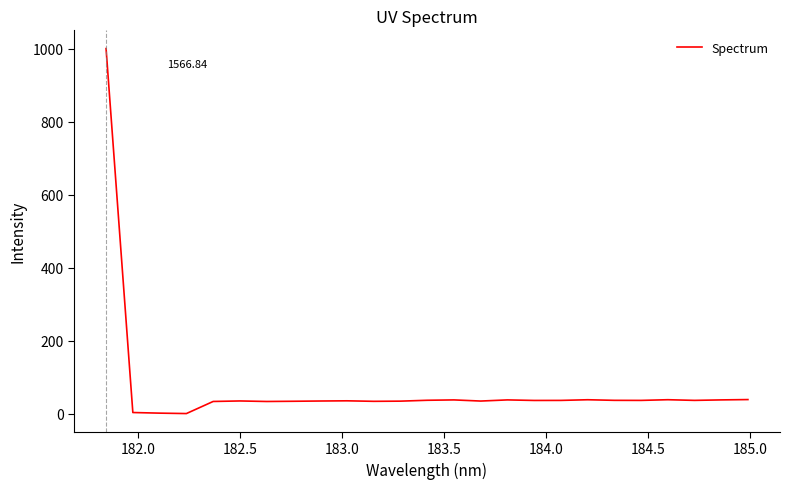

How many values are below 35?

12